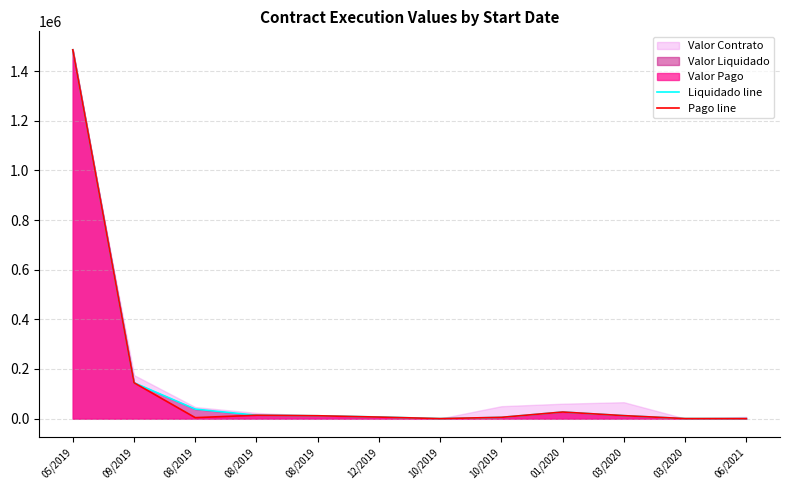

Is it true that Pago line equals 10958.5 at 12/2019?

False